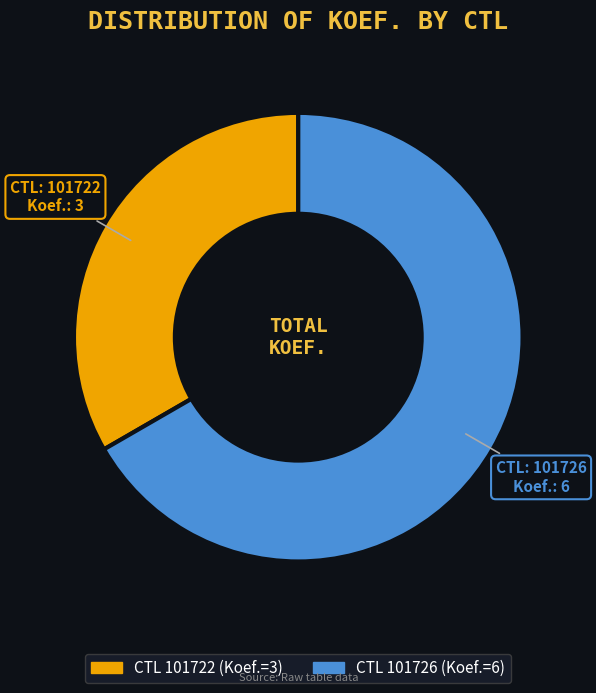

How many slices are in this pie chart?

2